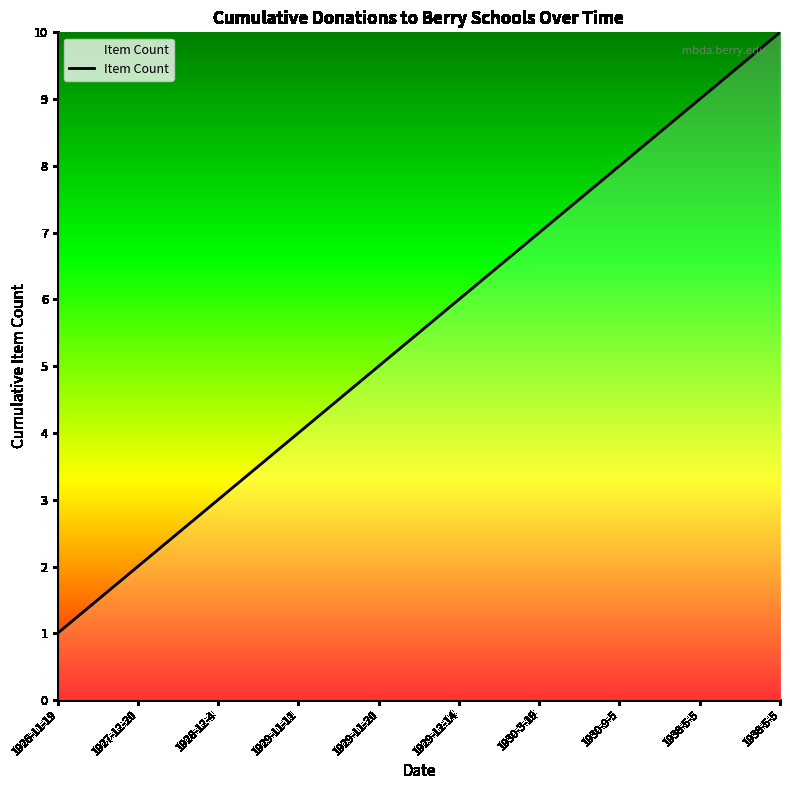

What is the label of the 6th point from the right?

1929-11-20